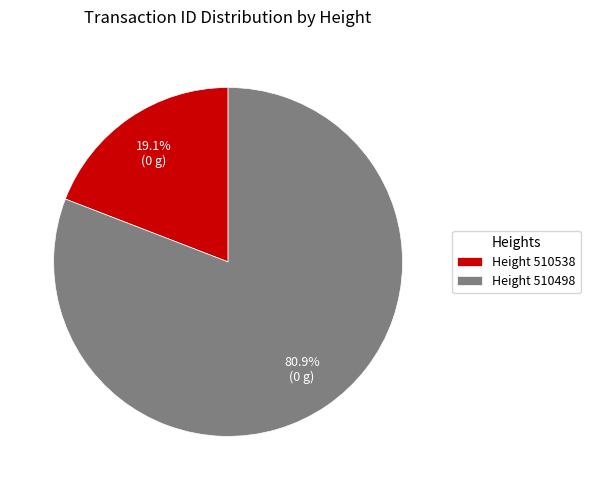

Does Height 510498 account for over 50% of the chart?

Yes